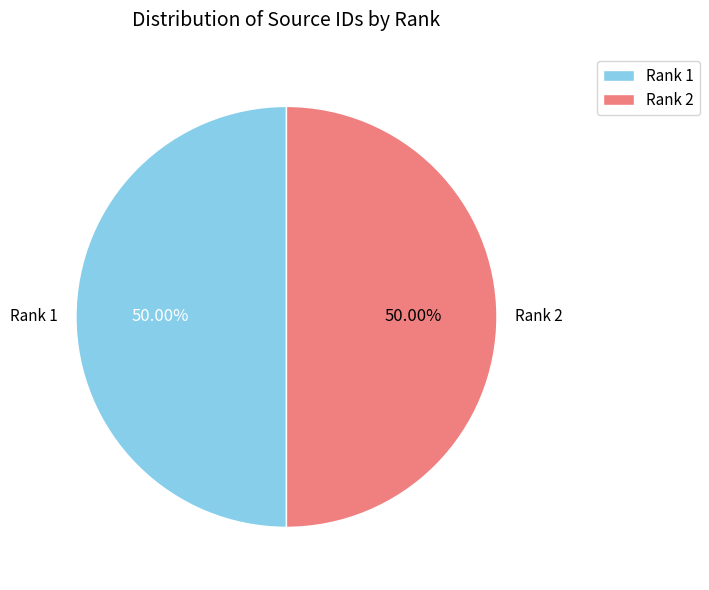

Do Rank 2 and Rank 1 together represent more than half of the pie?

Yes